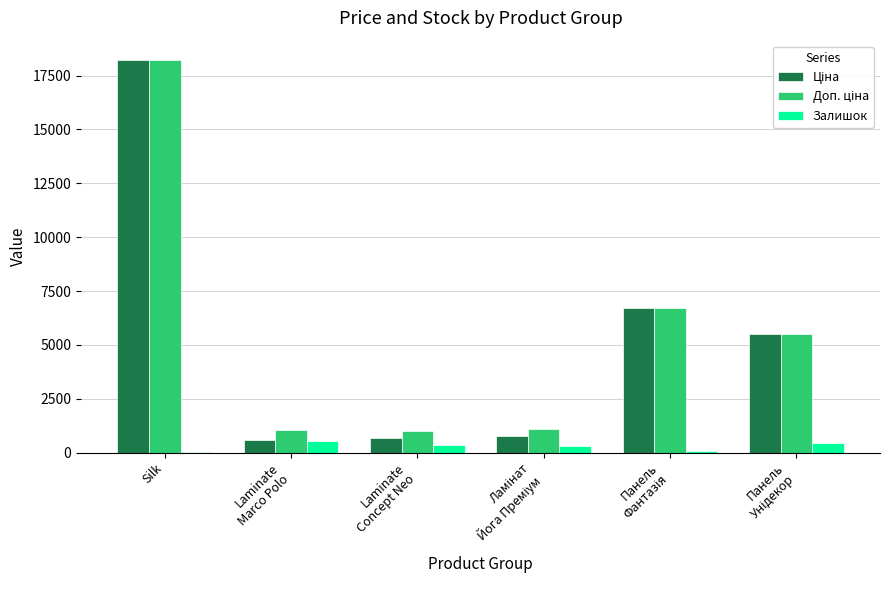

At which category is the sum across all series the highest?

Silk